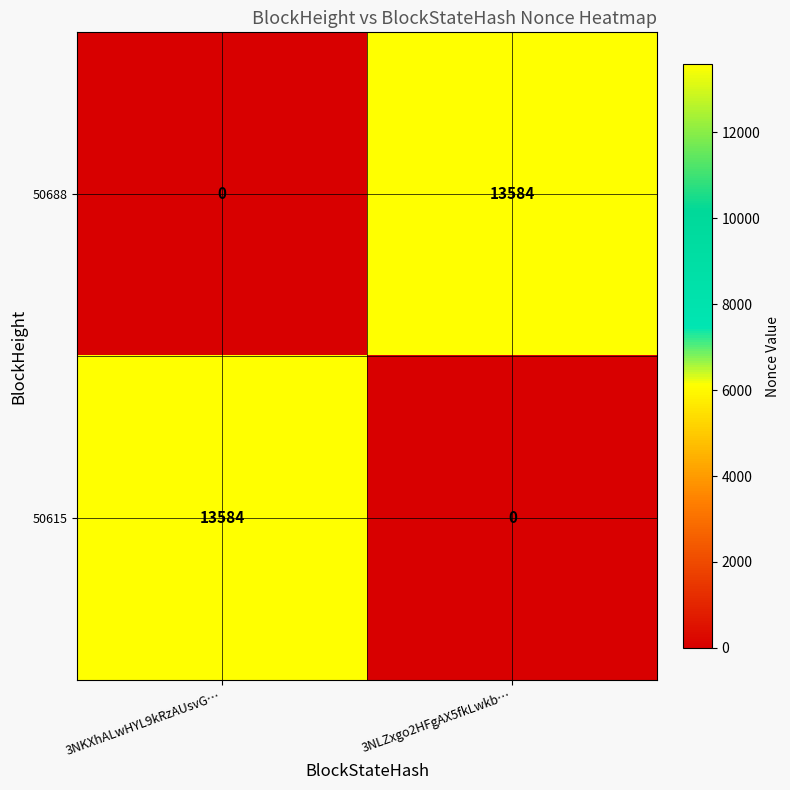

What is the total value across all series at 3NKXhALwHYL9kRzAUsvG…?

13584